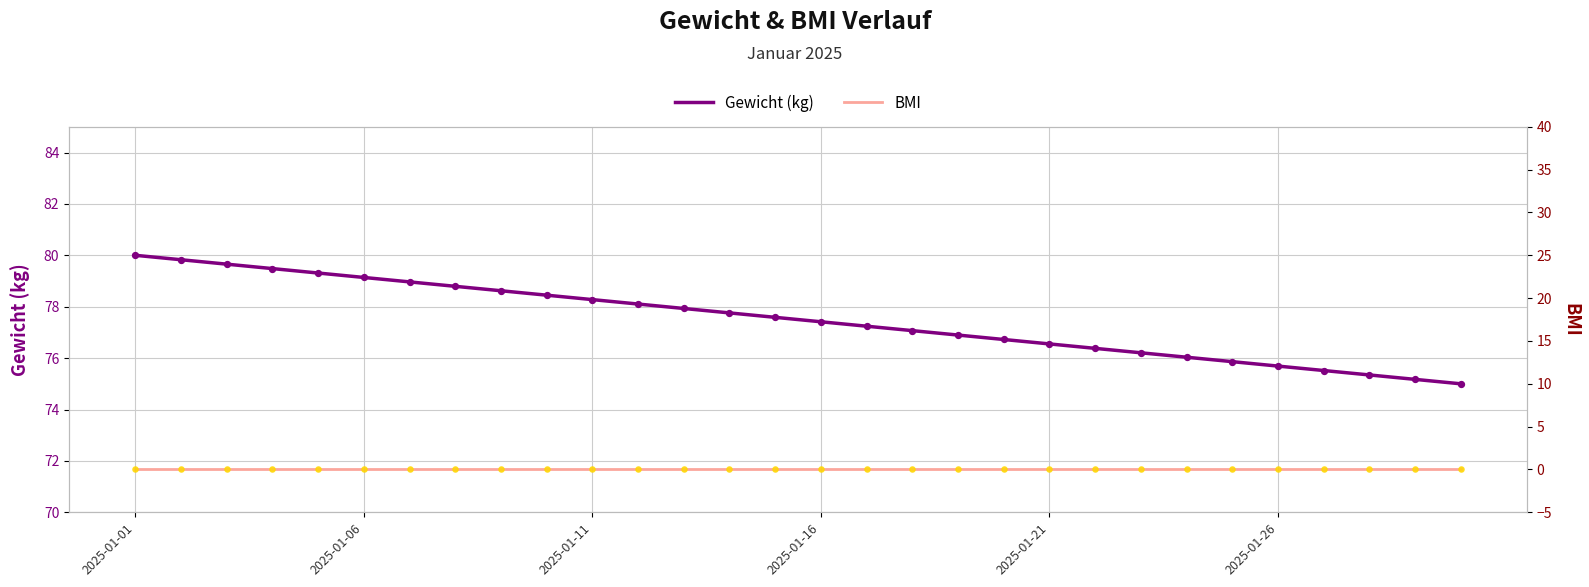

Is the value of Gewicht (kg) at 24 greater than the value of BMI at 11?

Yes